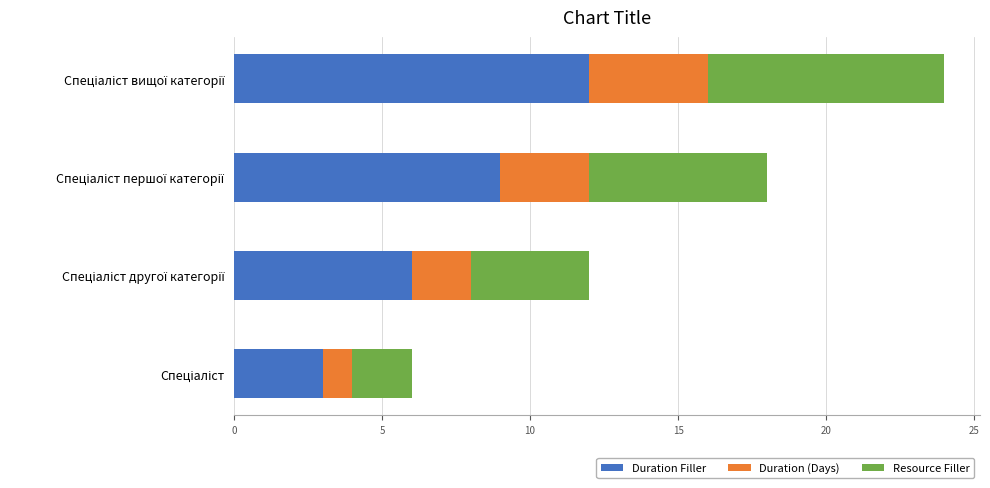

What is the difference between the second highest and minimum values in the Duration Filler series?

6